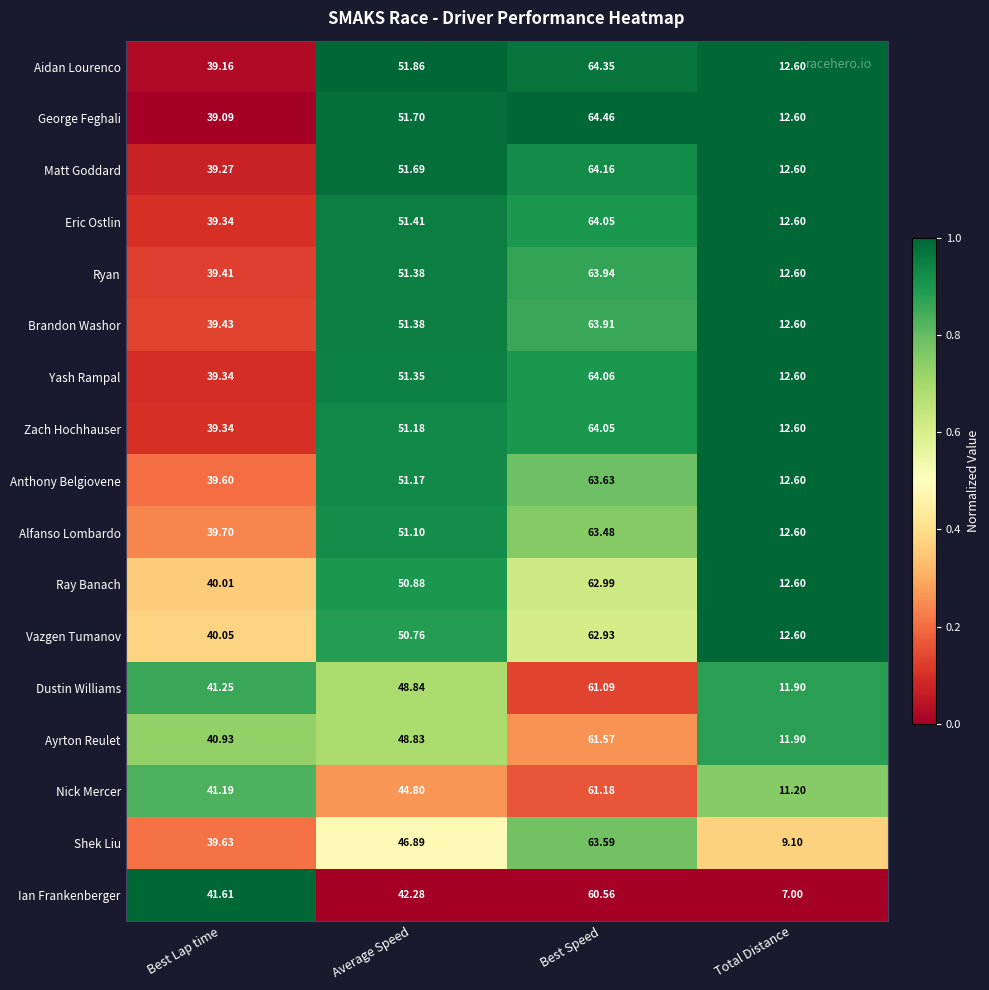

Where is Shek Liu nearest to the value 36?

Best Lap time